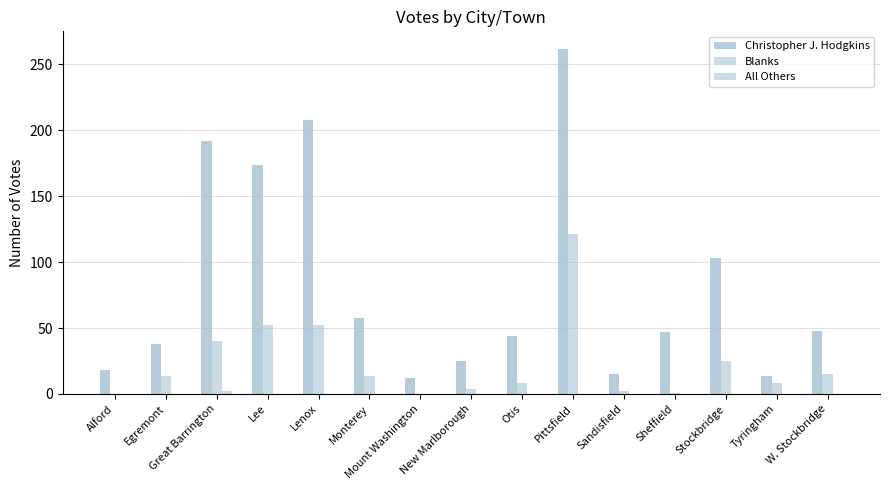

Are the bars horizontal?

No